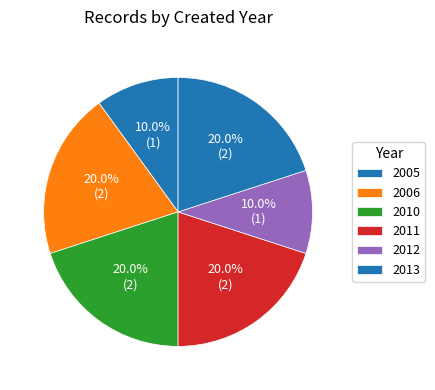

How many slices are in this pie chart?

6